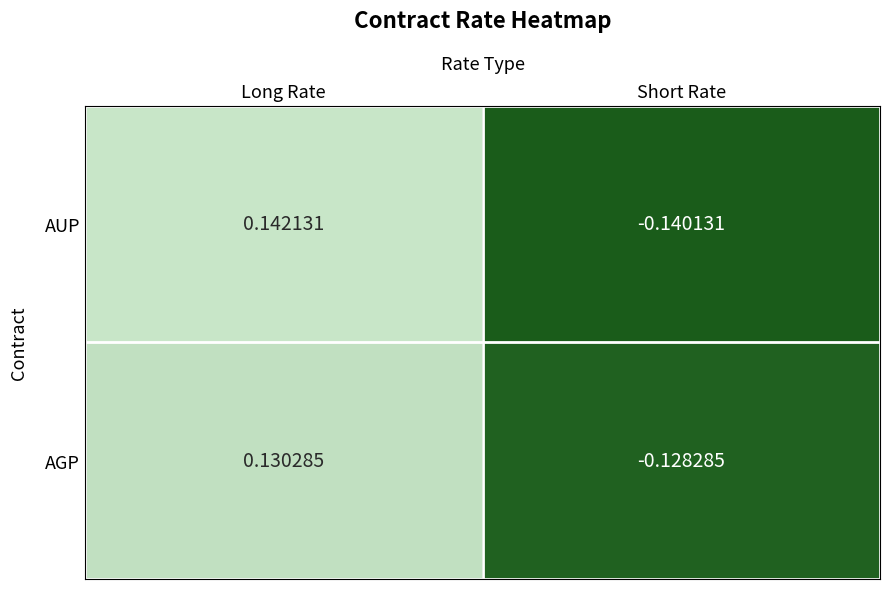

Between Long Rate and Short Rate, which series saw the biggest shift?

AUP